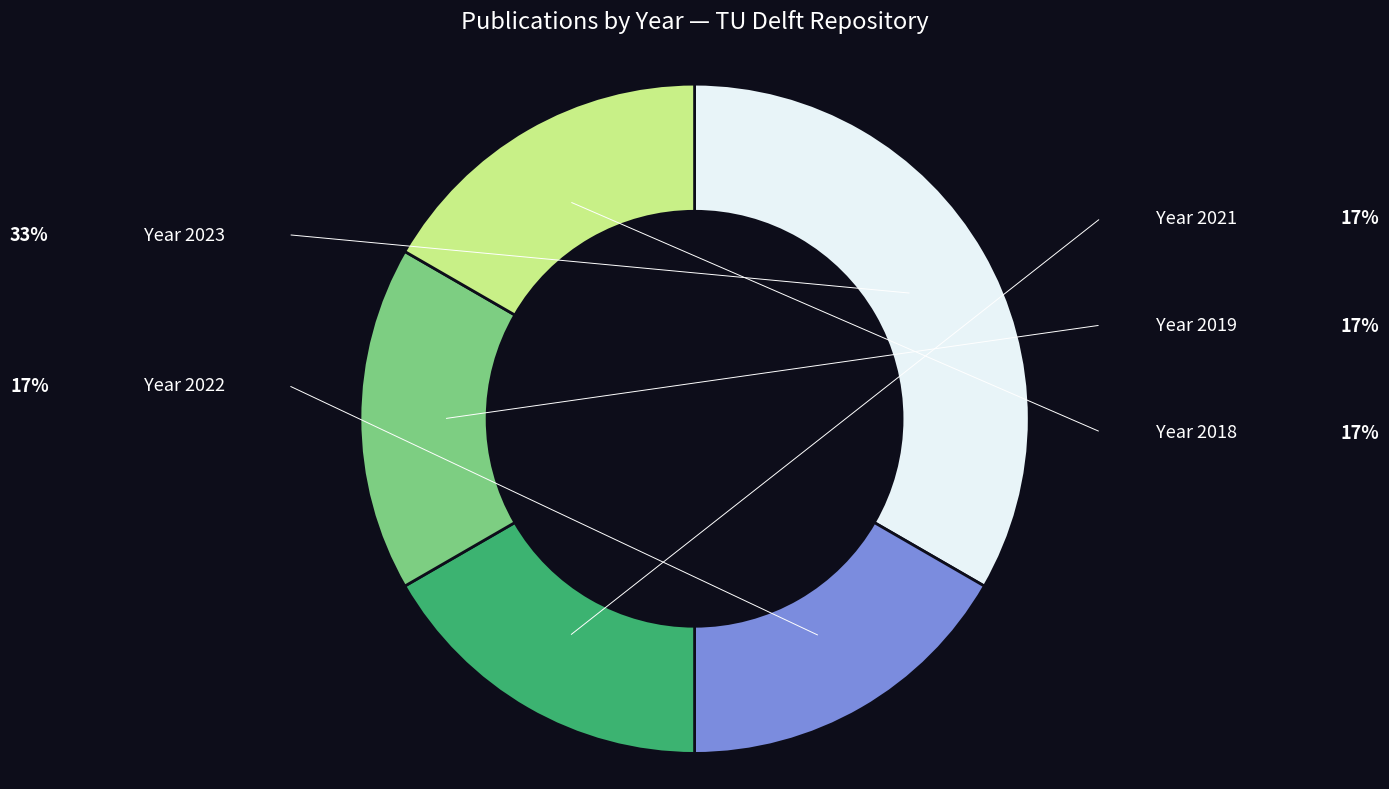

How many slices are in this pie chart?

5